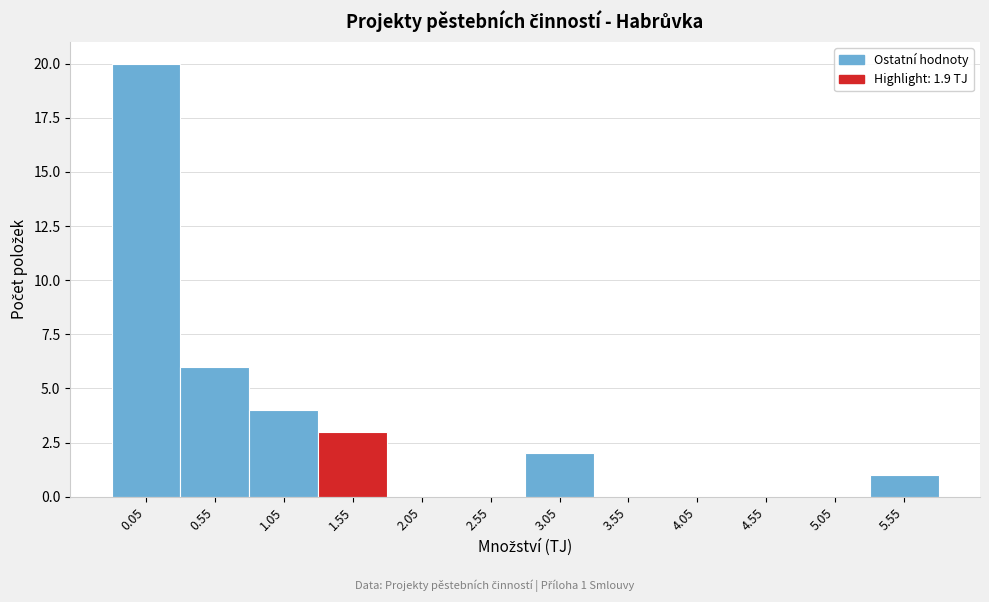

Reading left to right, transcribe all the data shown in this chart.

0.05=20	0.55=6	1.05=4	1.55=3	2.05=0	2.55=0	3.05=2	3.55=0	4.05=0	4.55=0	5.05=0	5.55=1